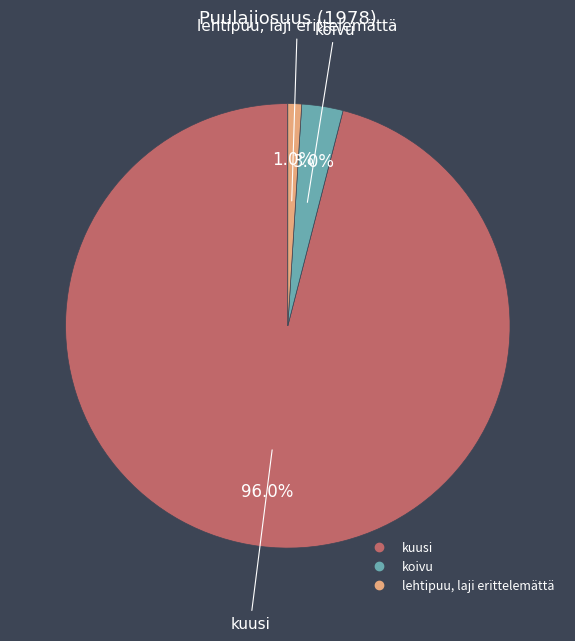

Count the number of slices in the pie.

3